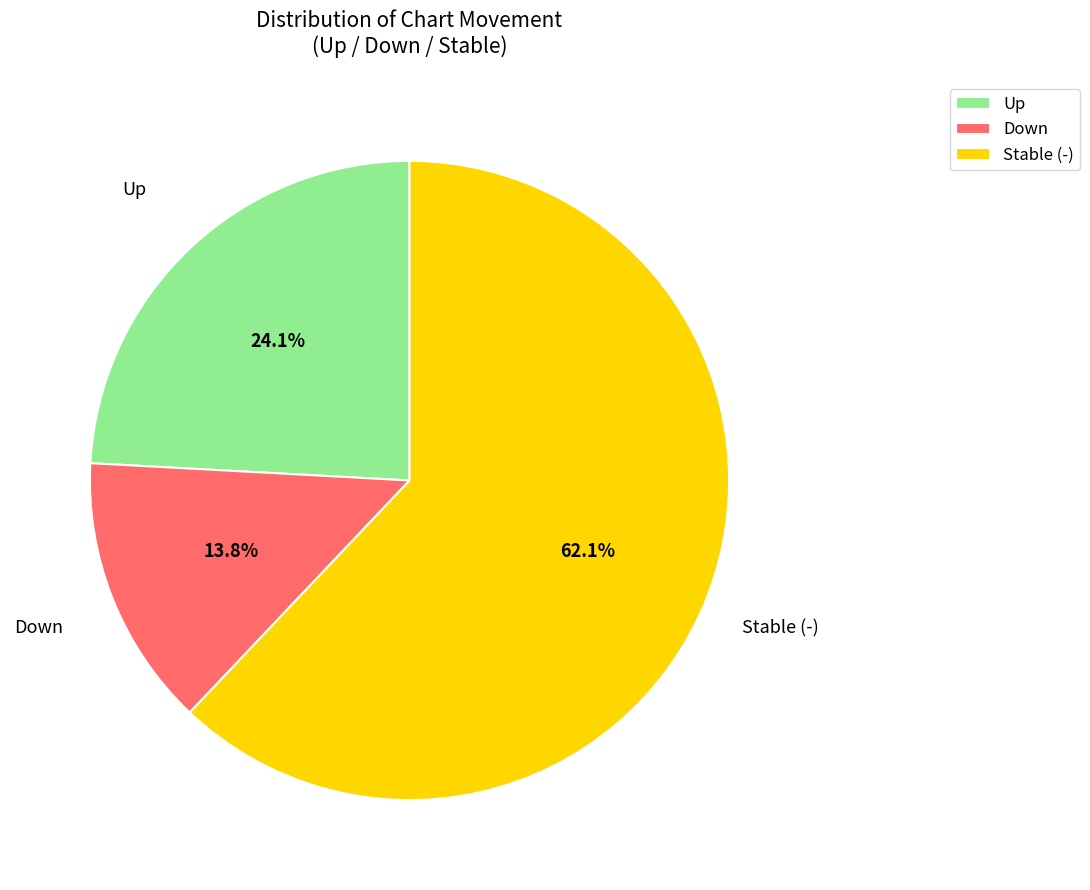

Which has a higher value, Stable (-) or Up?

Stable (-)